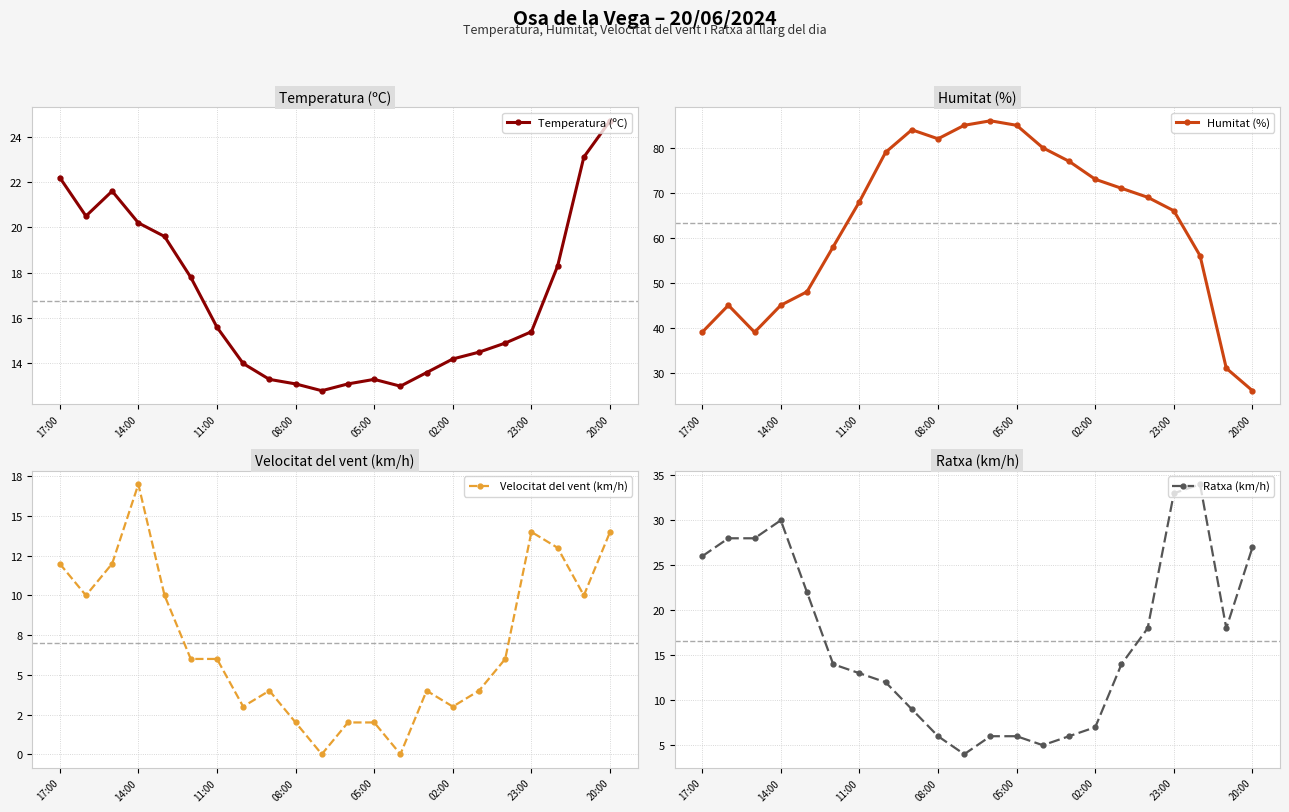

Count the number of data series in this chart.

4